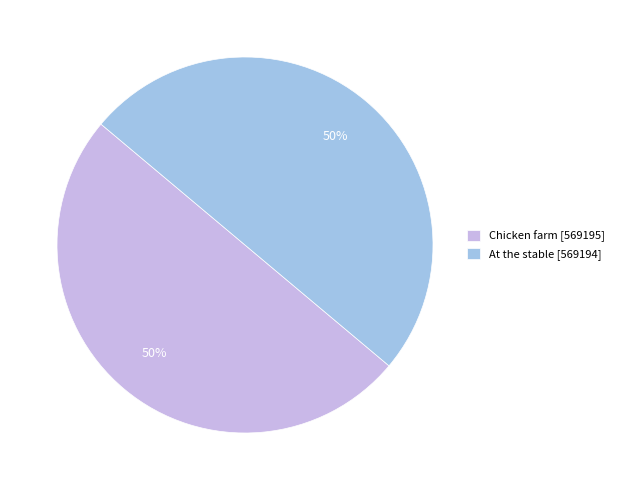

To the nearest percent, what percentage of the pie is At the stable?

50%